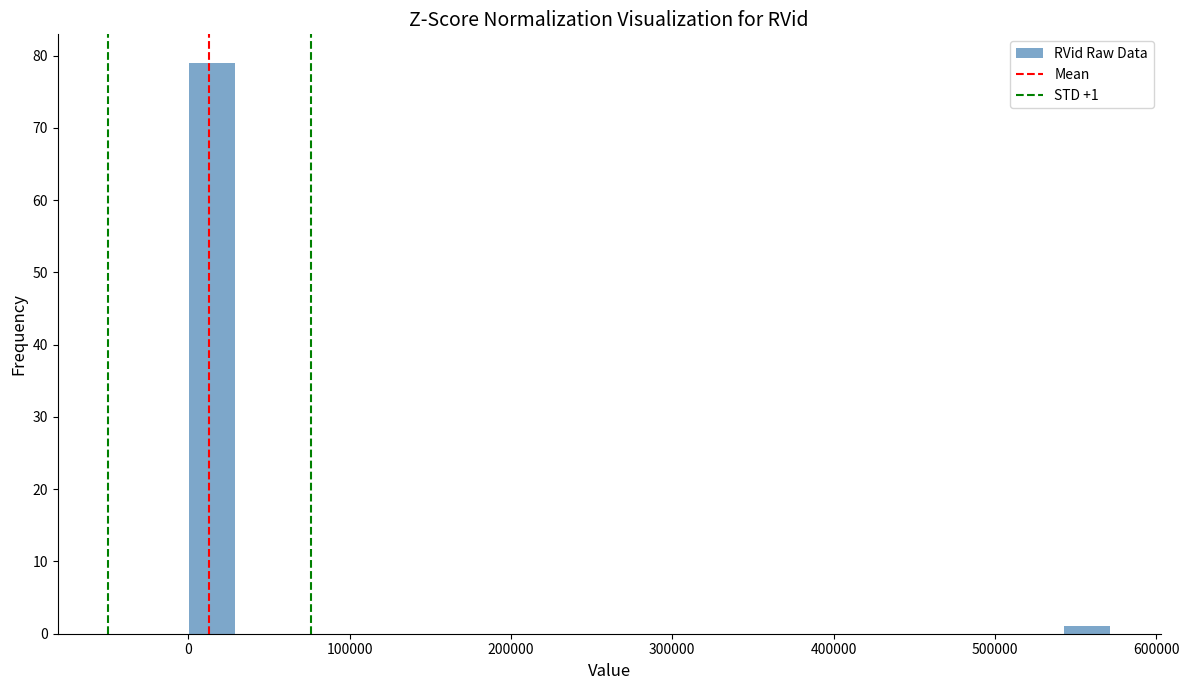

Around what value on the x-axis is the tallest bar? Give the approximate position of its centre, as read against the axis.

10000